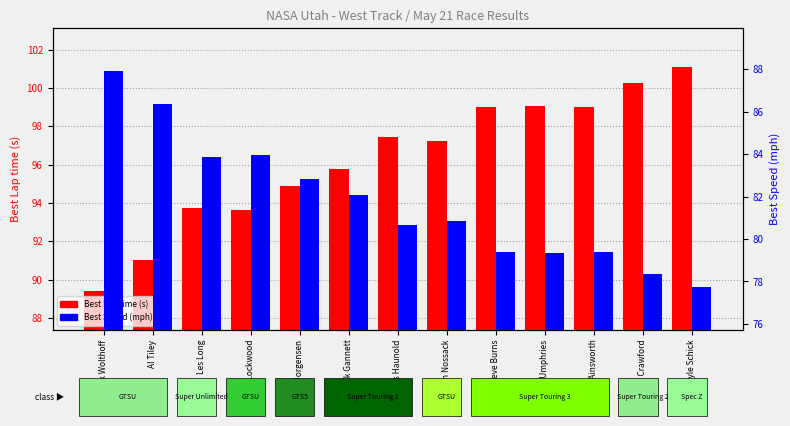

What is the spread (max minus min) of values at Frank Gannett?

13.7